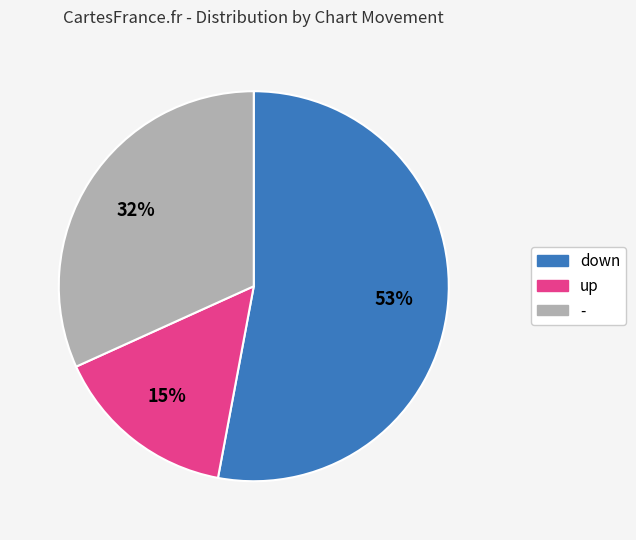

Rank the categories by value from lowest to highest.

up, -, down